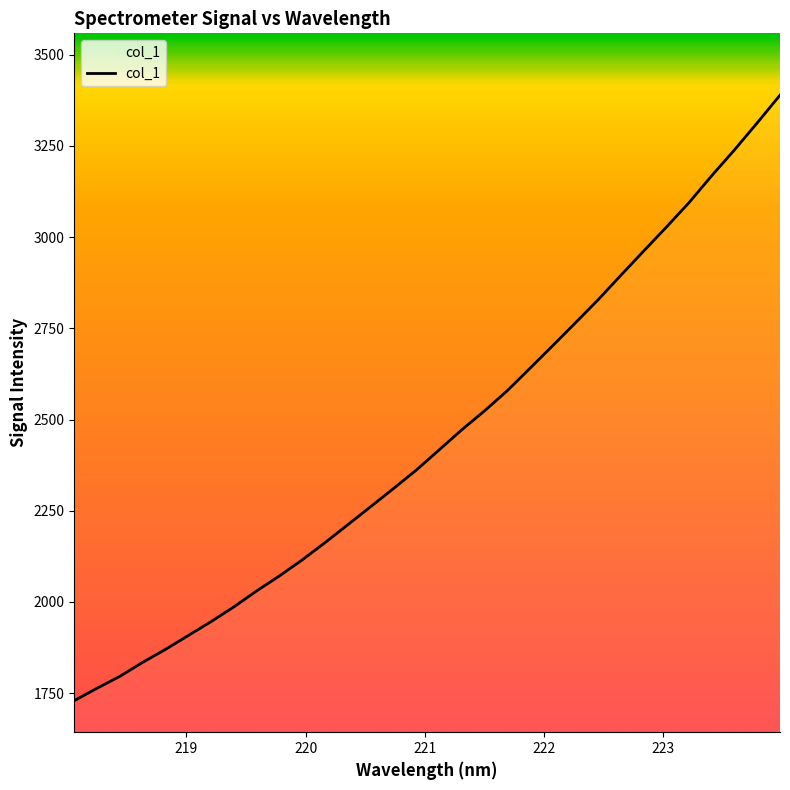

True or false: there are more than 0 points higher than both neighbors.

False